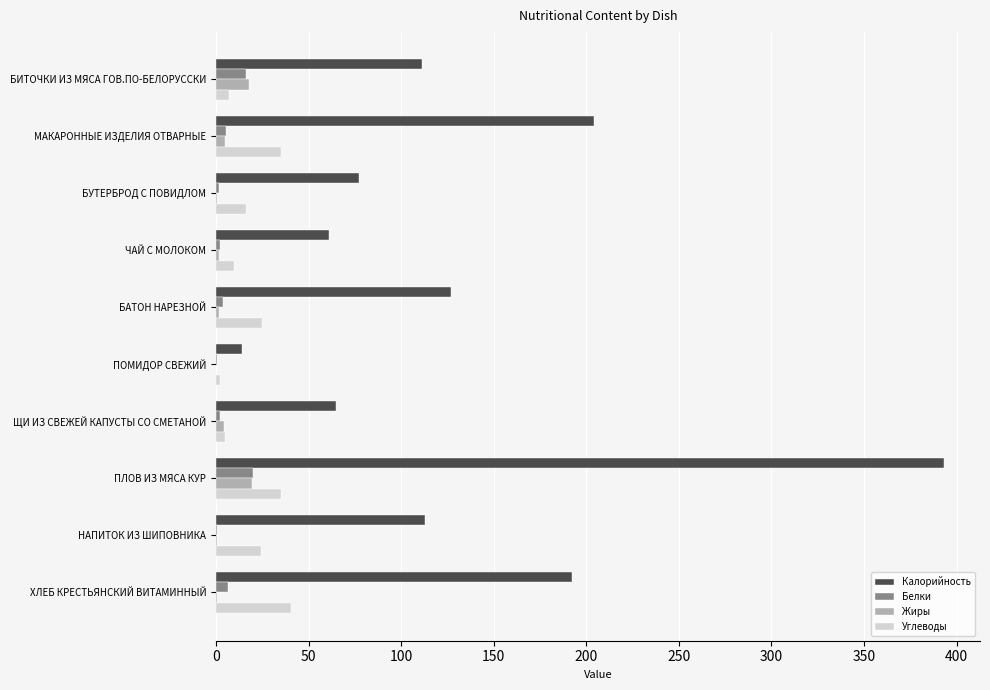

What is the sum of all Калорийность values?

1357.0